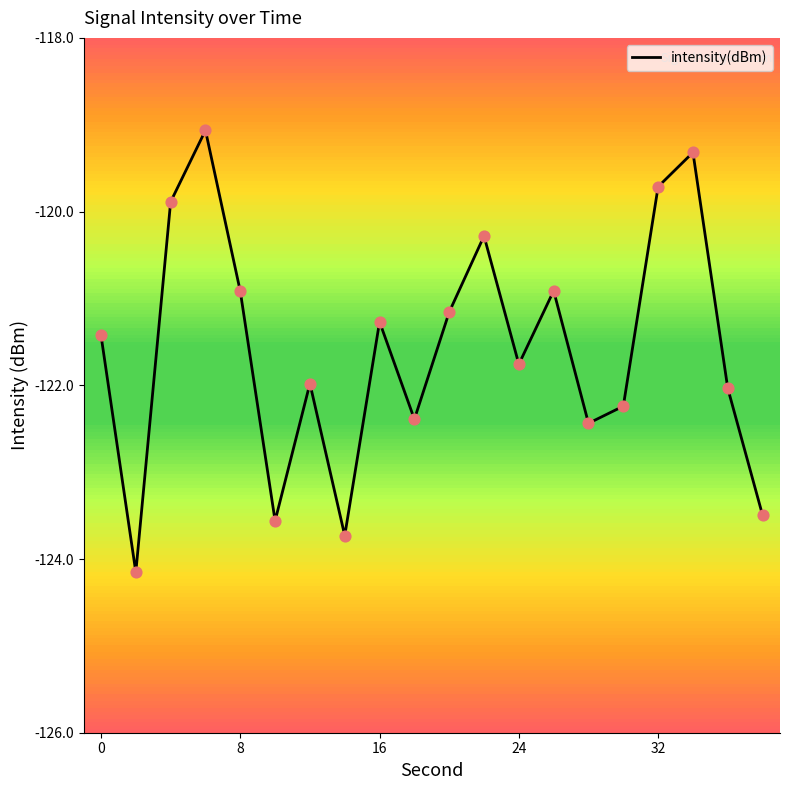

What is the minimum value shown in the chart?

-124.2